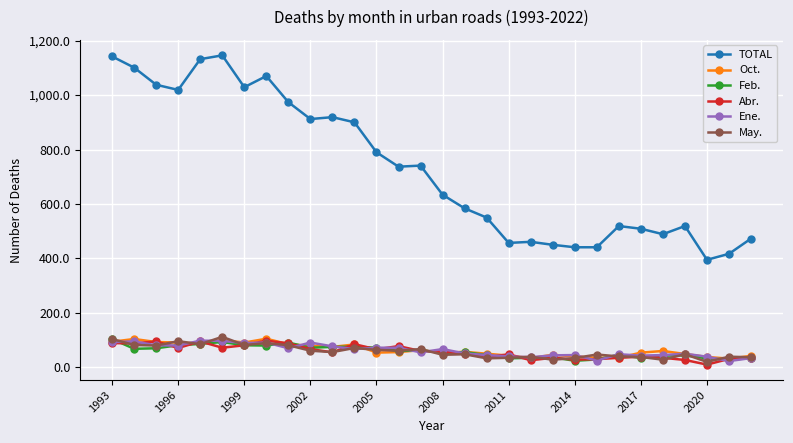

At how many categories does at least one series exceed 251?

30